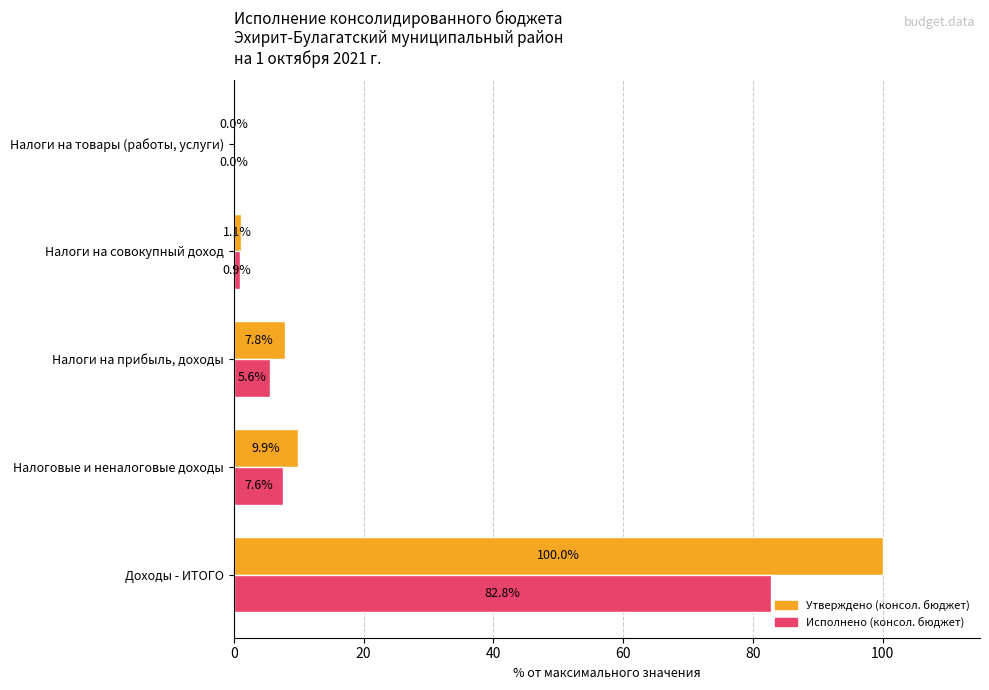

Which series changed the most between Доходы - ИТОГО and Налоги на совокупный доход?

Утверждено (консол. бюджет)